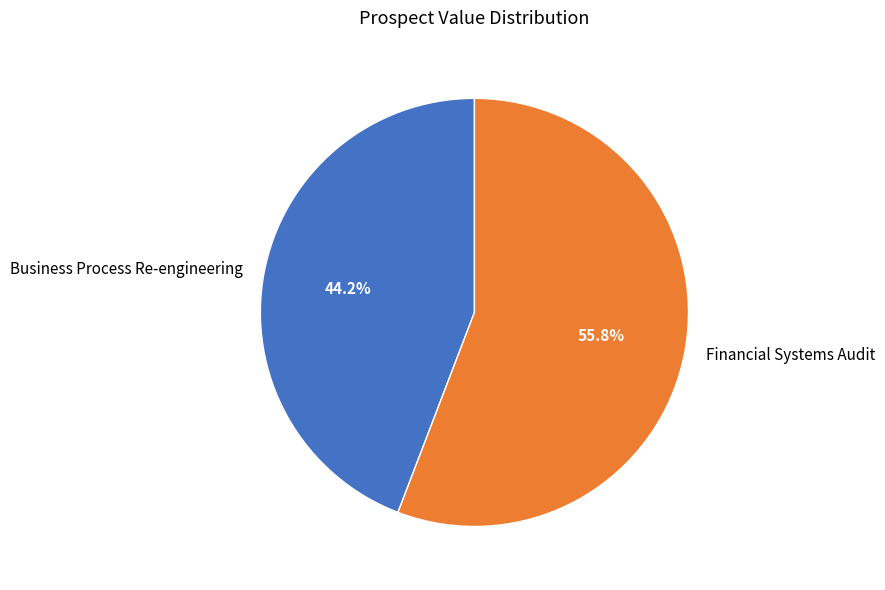

To the nearest percent, what is the difference between the largest and smallest slice percentages?

12%